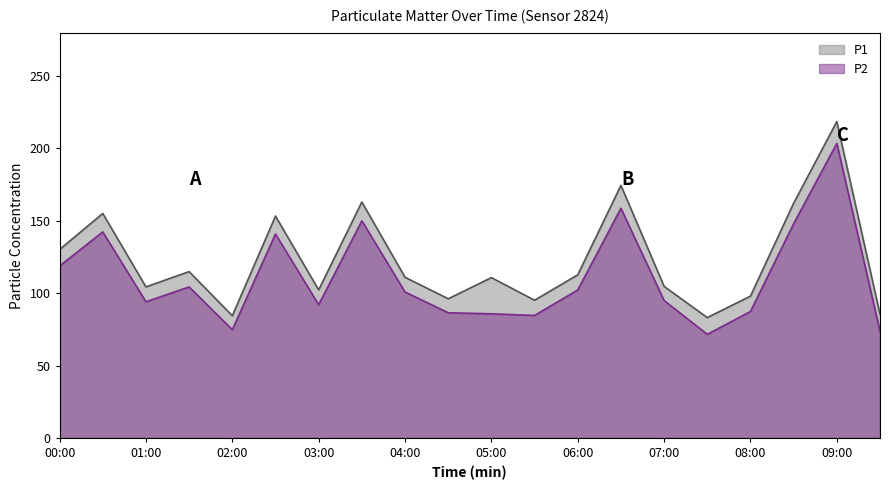

True or false: P1 has more than 0 points higher than both neighbors.

True